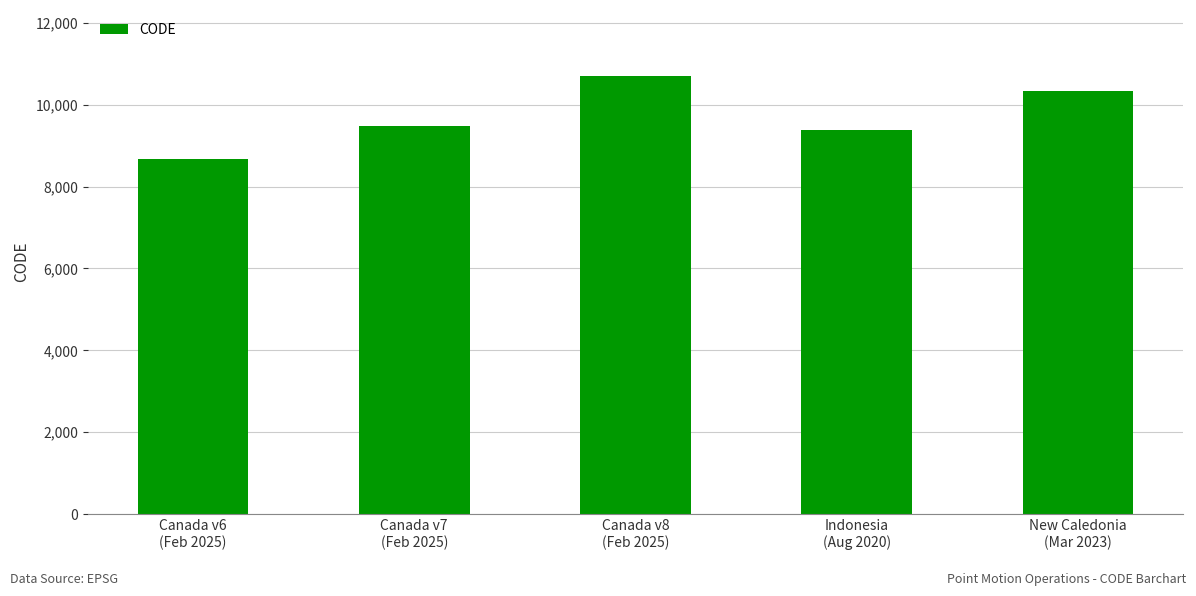

At which category does the chart reach its peak across all series?

Canada v8
(Feb 2025)